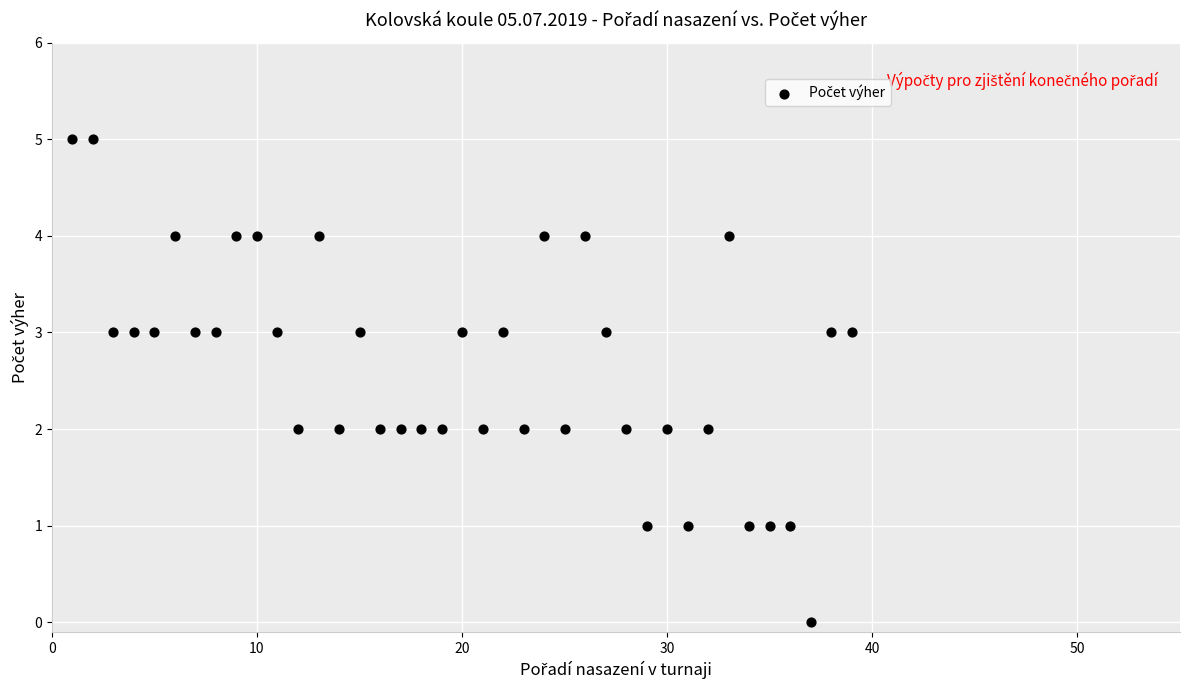

What is the range of Y values (max minus min)?

5